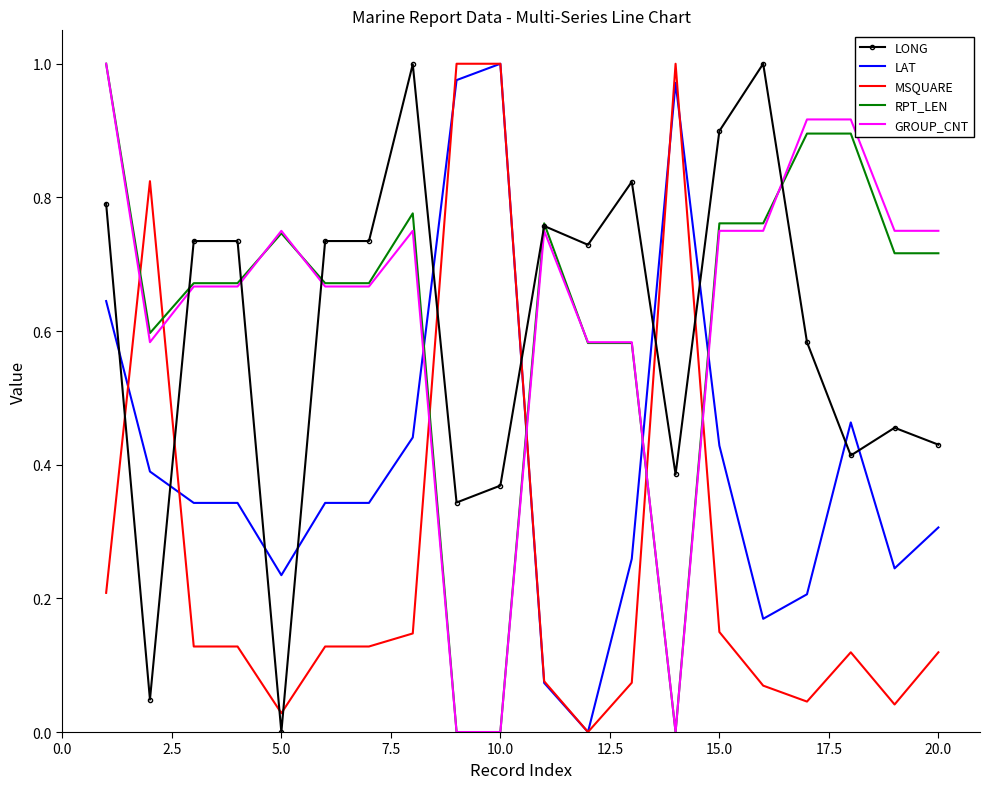

Which series ends up on top after the final intersection of GROUP_CNT and LAT?

GROUP_CNT